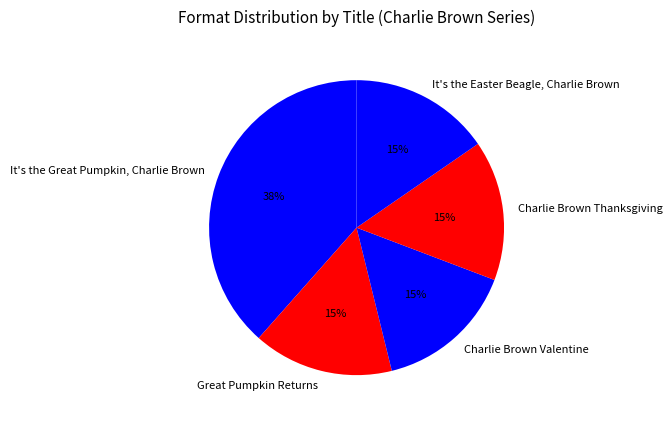

To the nearest percent, what is the difference between the largest and smallest slice percentages?

23%